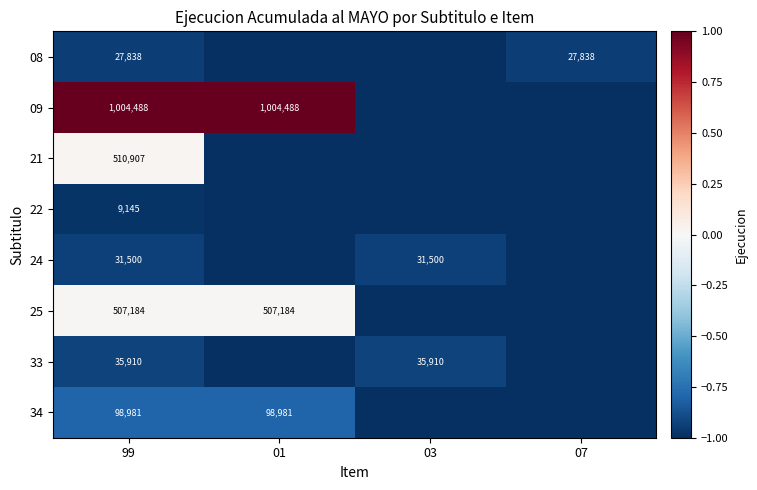

The value of 25 at 01 is 507184. True or false?

True